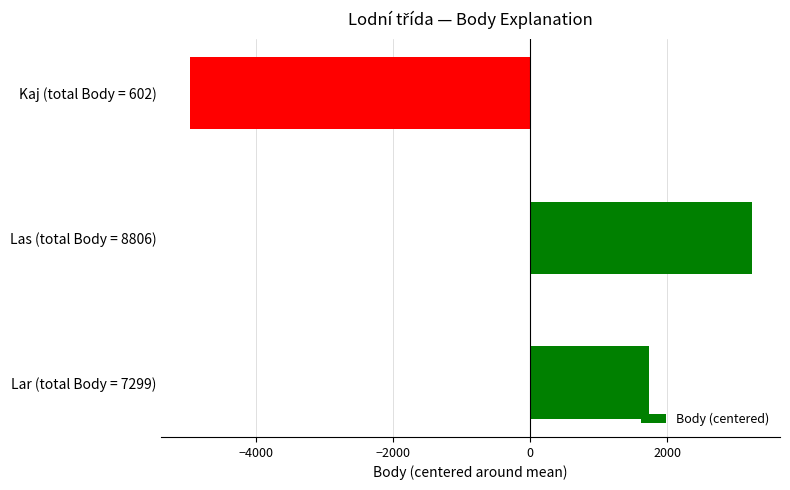

Where is the data nearest to the value -865?

Lar (total Body = 7299)